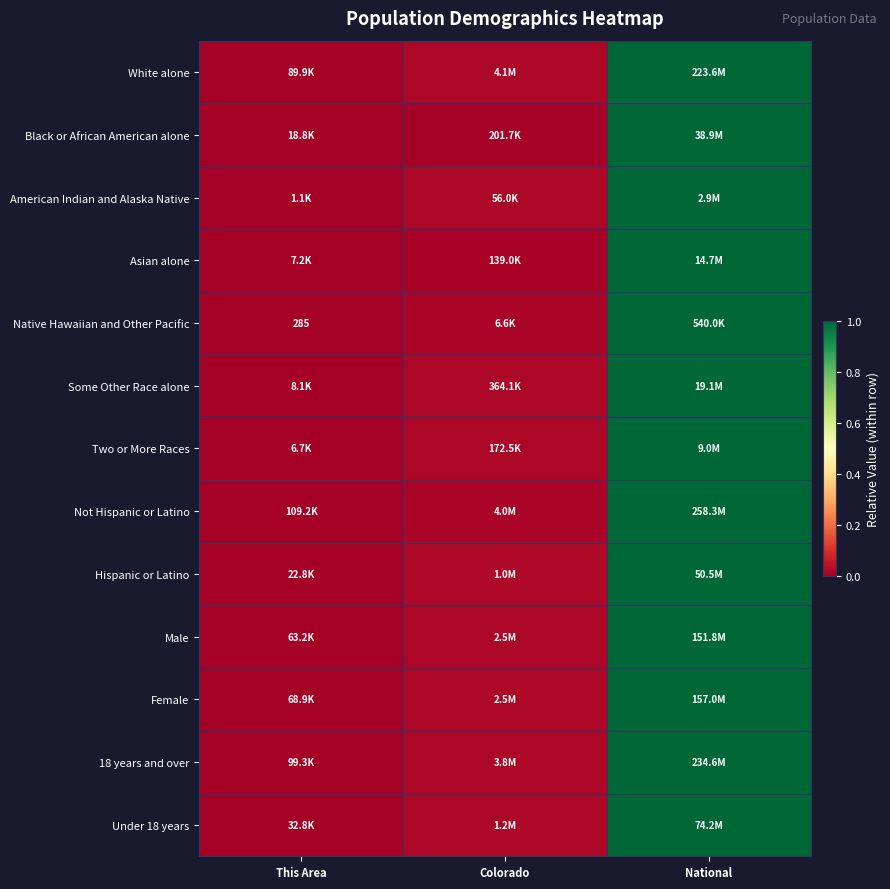

Which category has the lowest value in the Not Hispanic or Latino series?

This Area